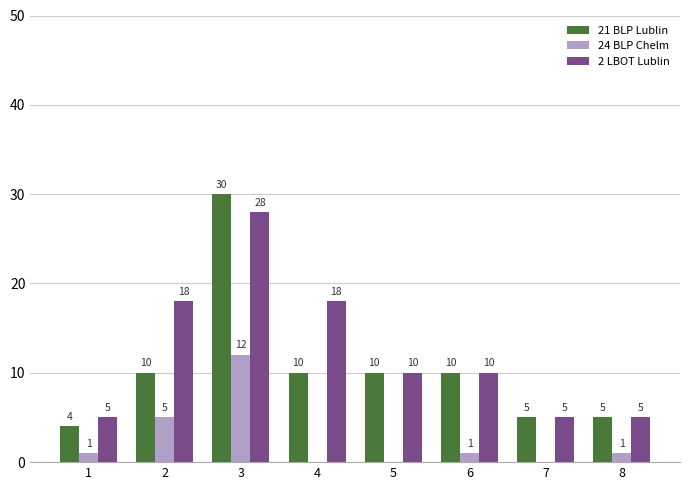

What is the sum of all 21 BLP Lublin values?

84